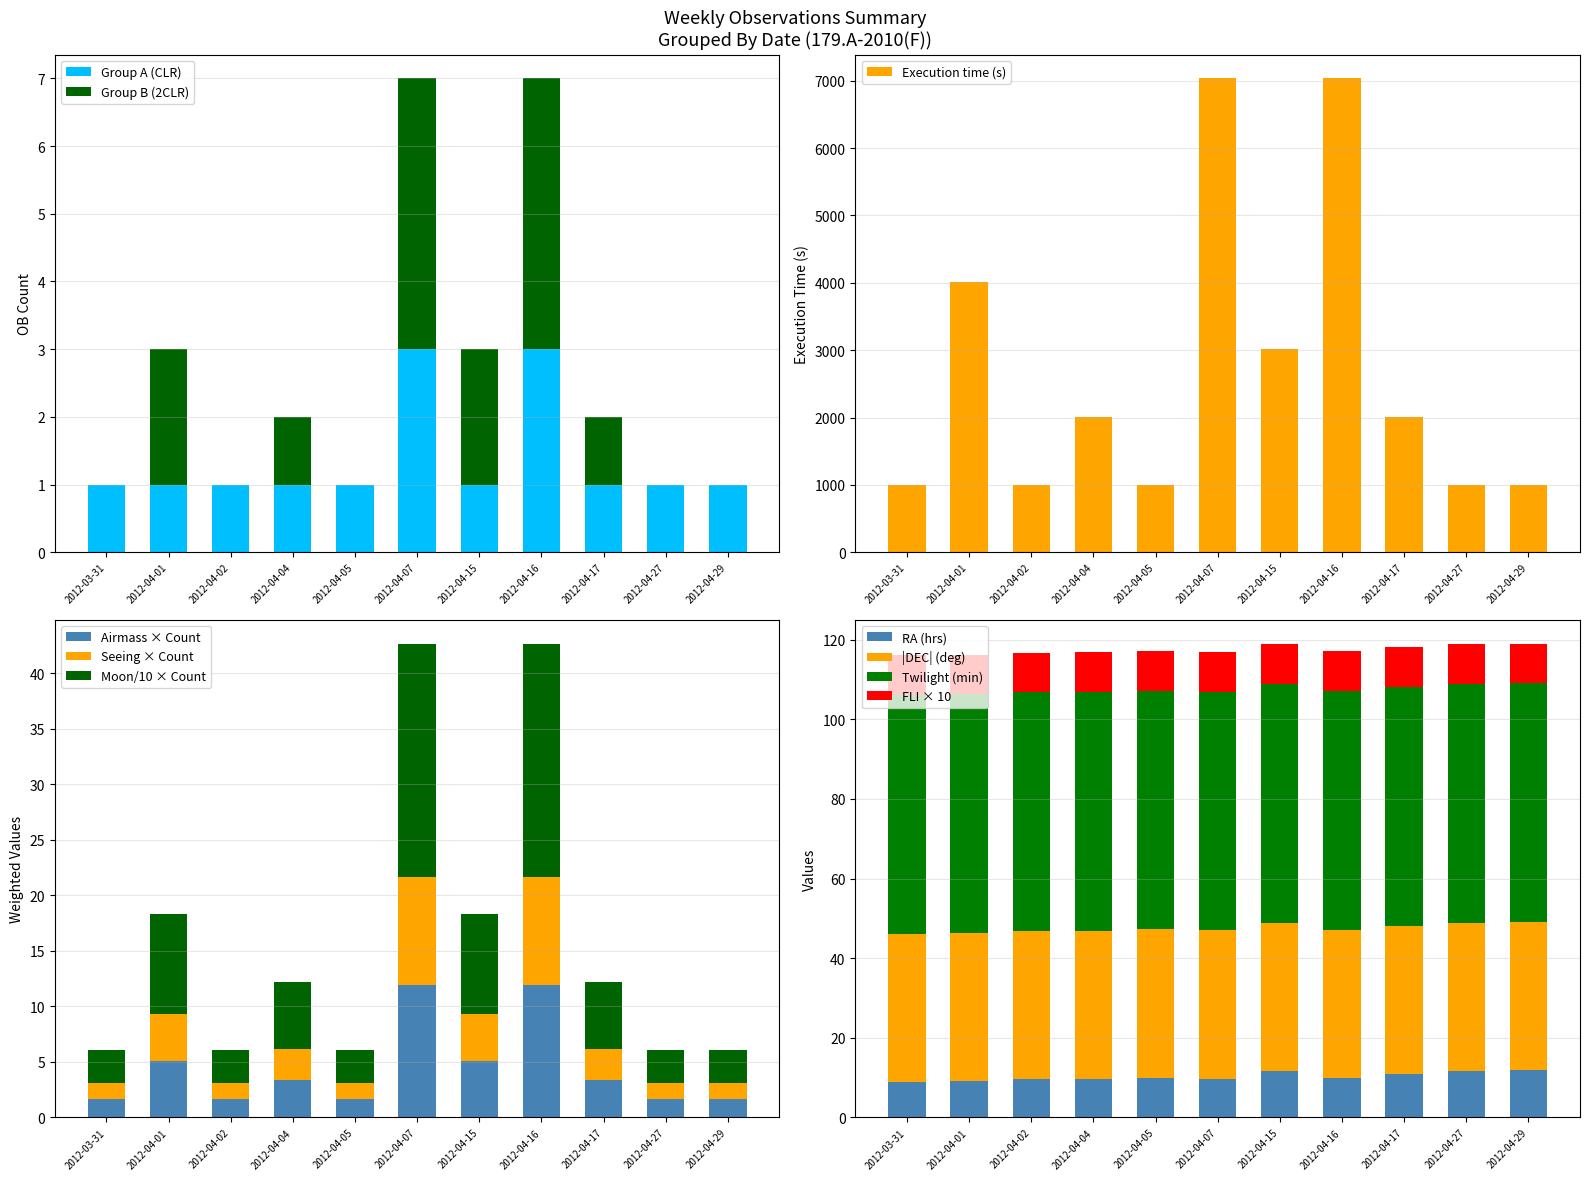

What is the label of the 1st bar from the right?

2012-04-29